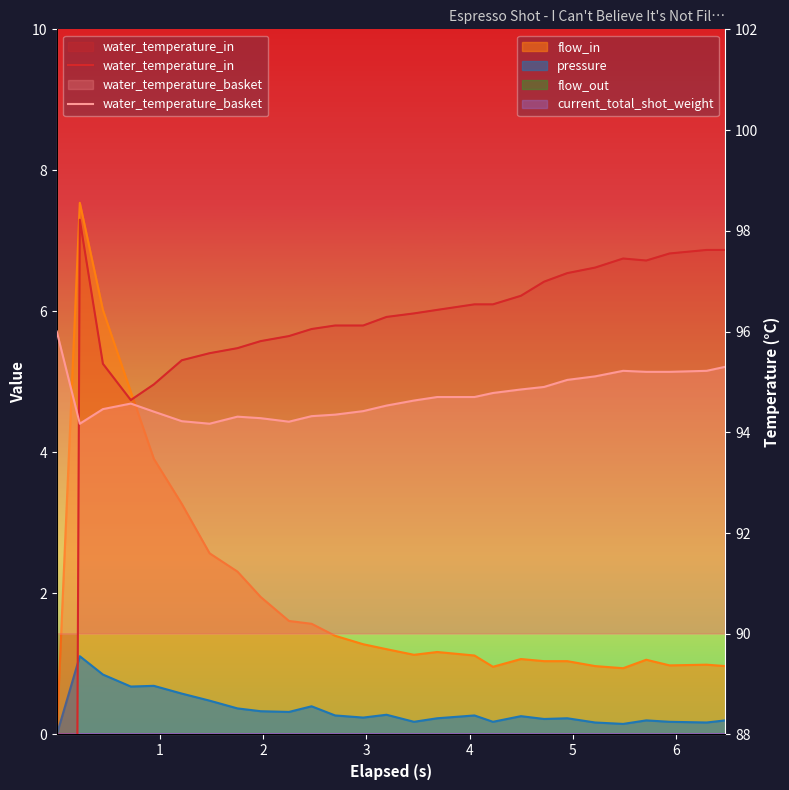

Which series has the widest spread of values?

water_temperature_in